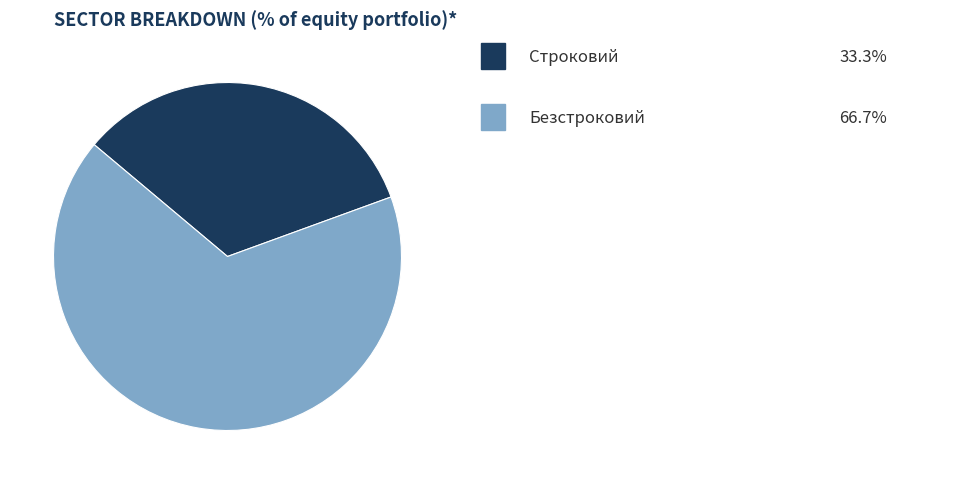

Is there any slice that represents more than half of the pie?

Yes